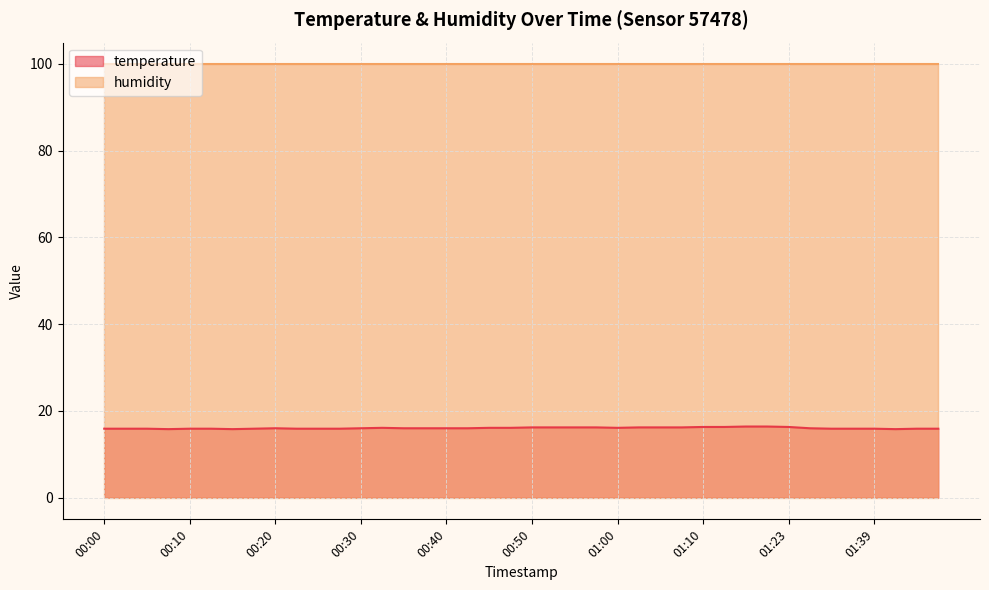

What is the ratio of the value at 00:42 to the value at 00:40?

1.0